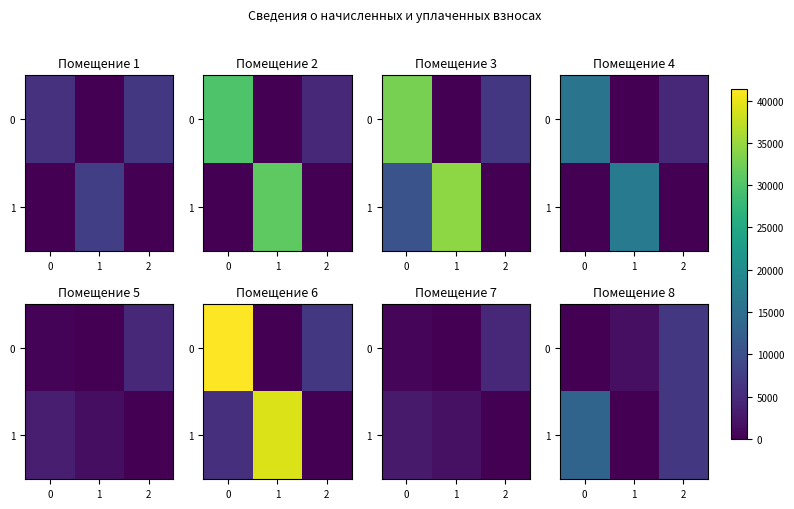

How many values in the 0 series are below 1672?

1